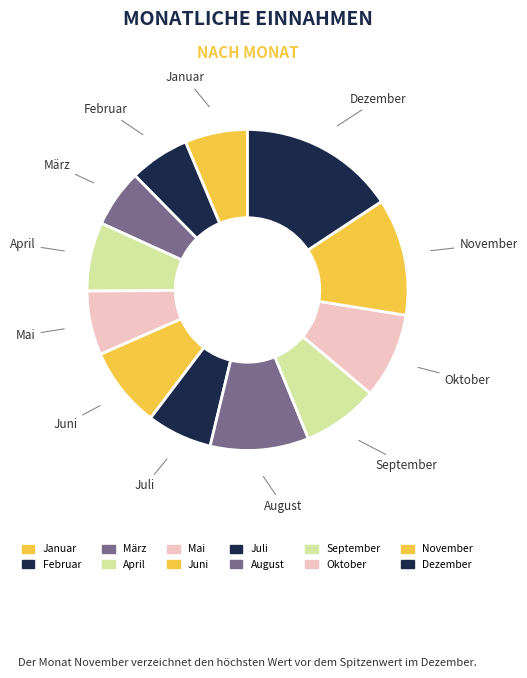

How many slices are in this pie chart?

12